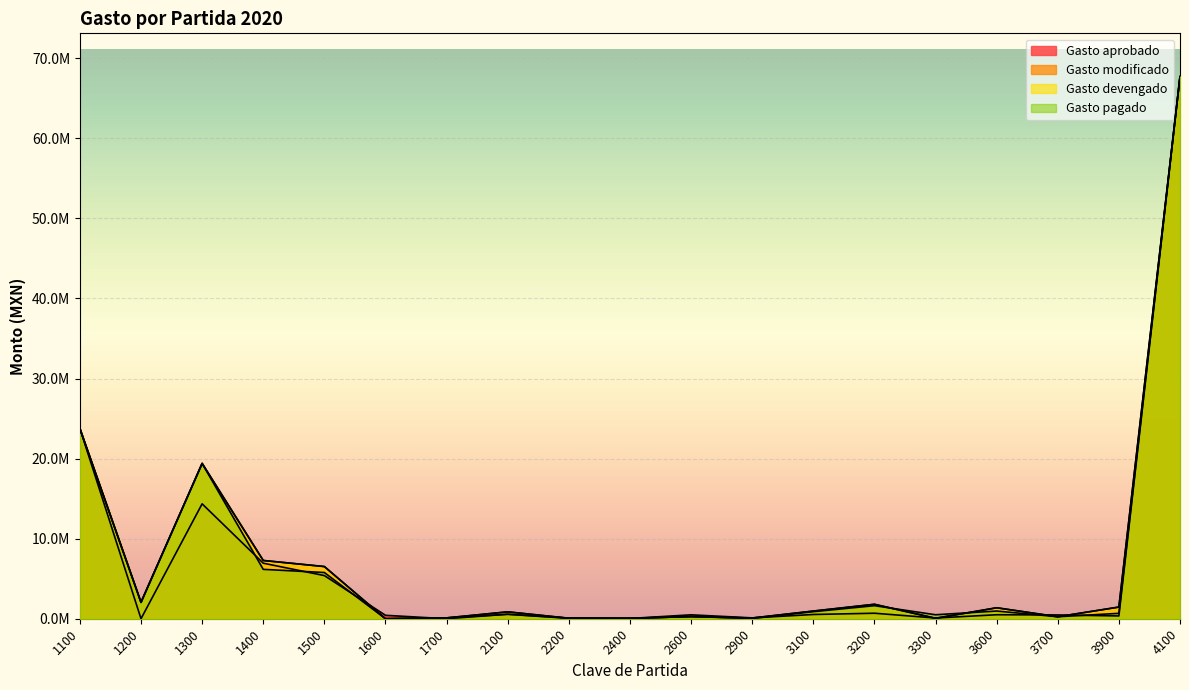

True or false: Gasto modificado and Gasto devengado intersect in this chart.

False